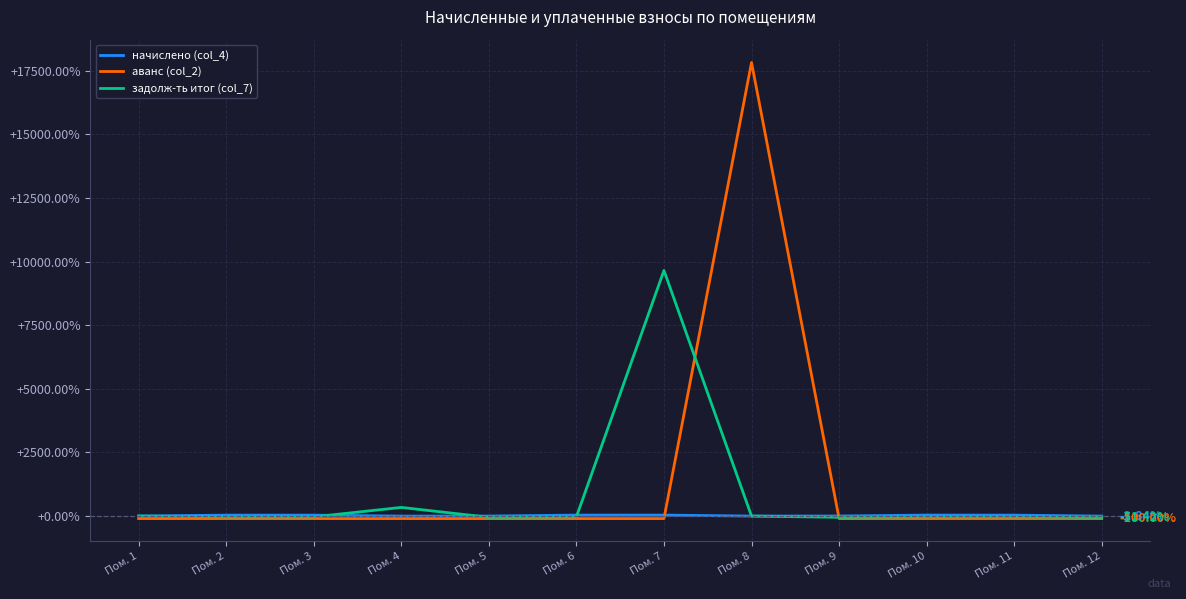

What is the average value of the задолж-ть итог (col_7) series?

806.2